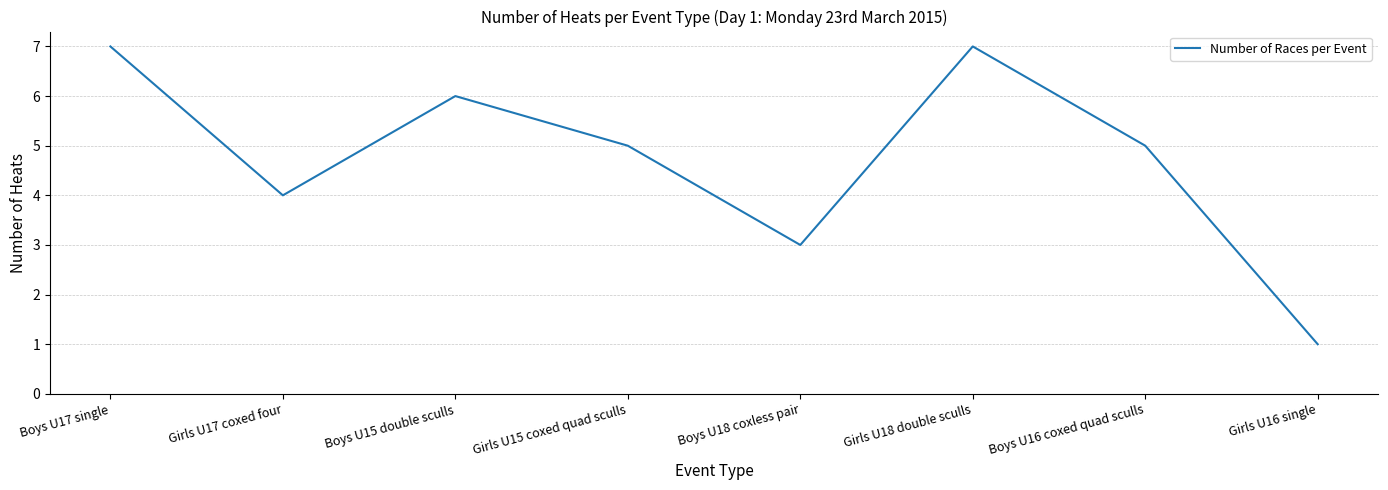

At which category does the data reach its first local peak?

Boys U15 double sculls